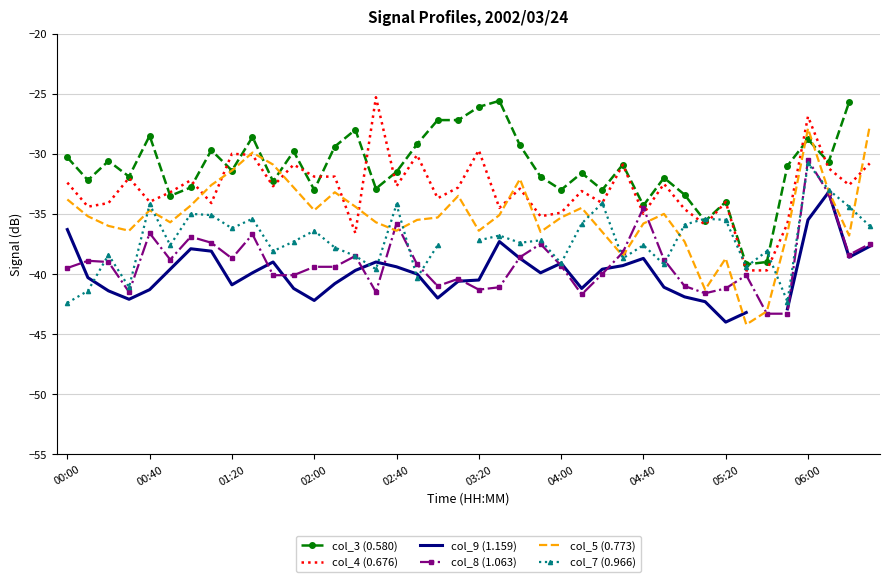

In col_5 (0.773), how many points are lower than both neighbors (excluding endpoints)?

10